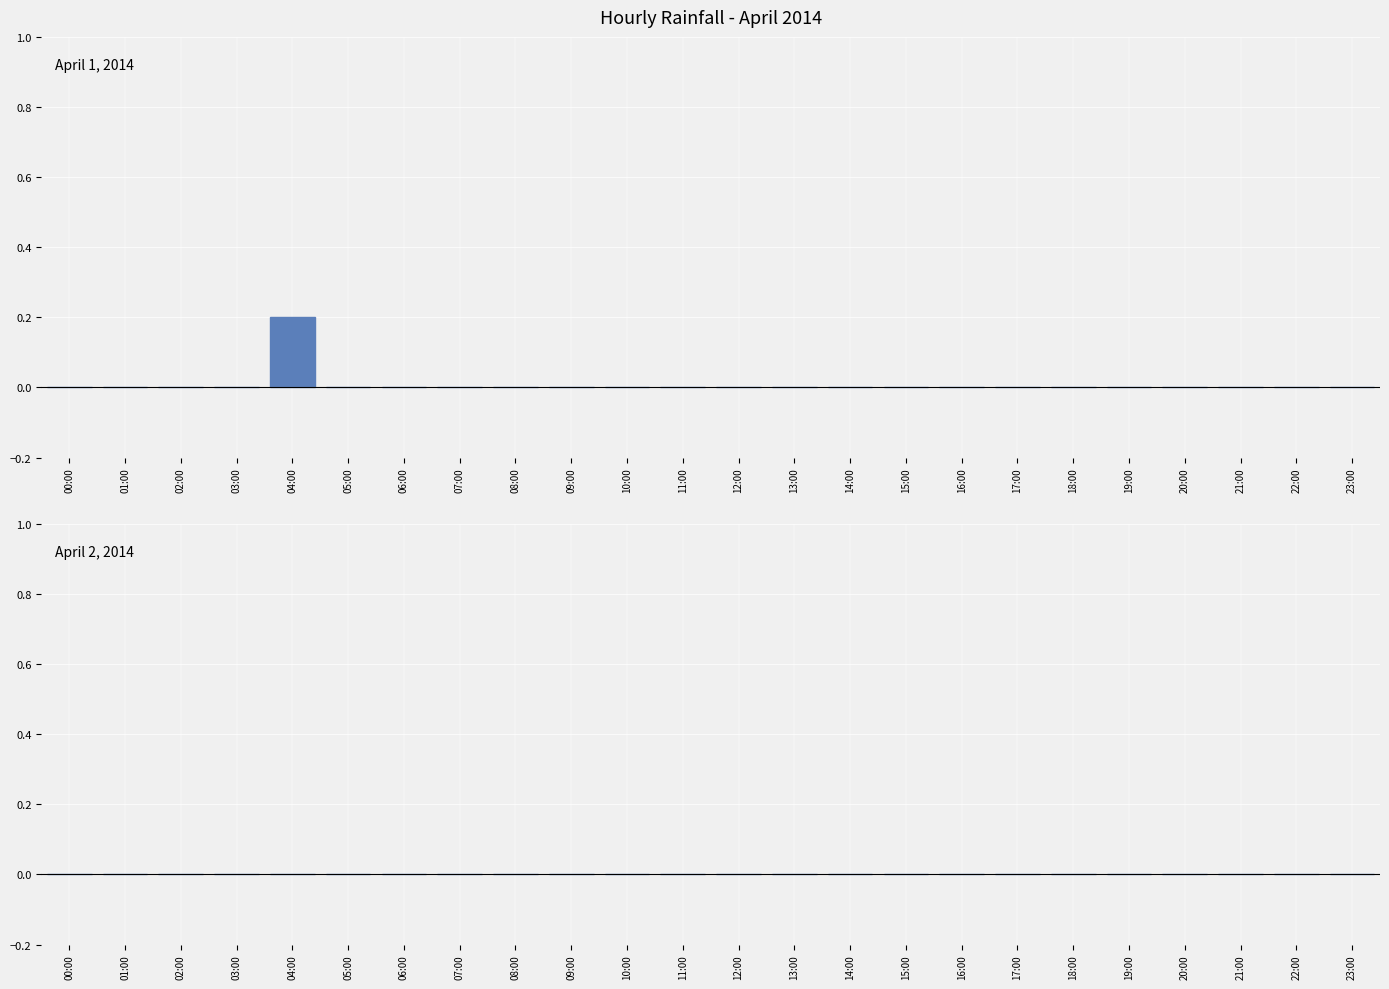

How many categories are shown in the chart?

24